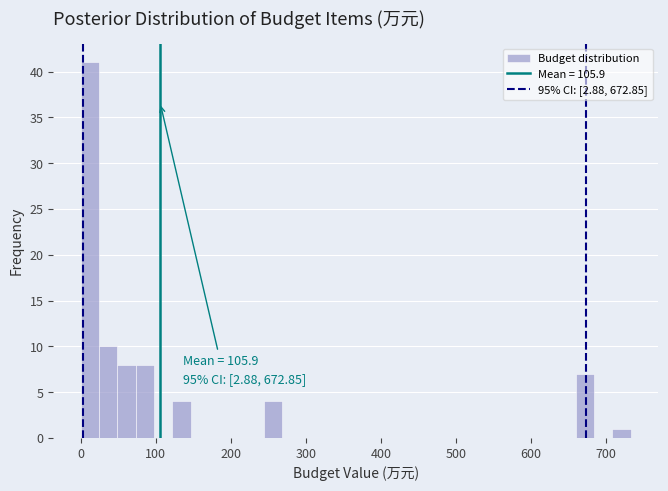

Around what value on the x-axis is the tallest bar? Give the approximate position of its centre, as read against the axis.

10